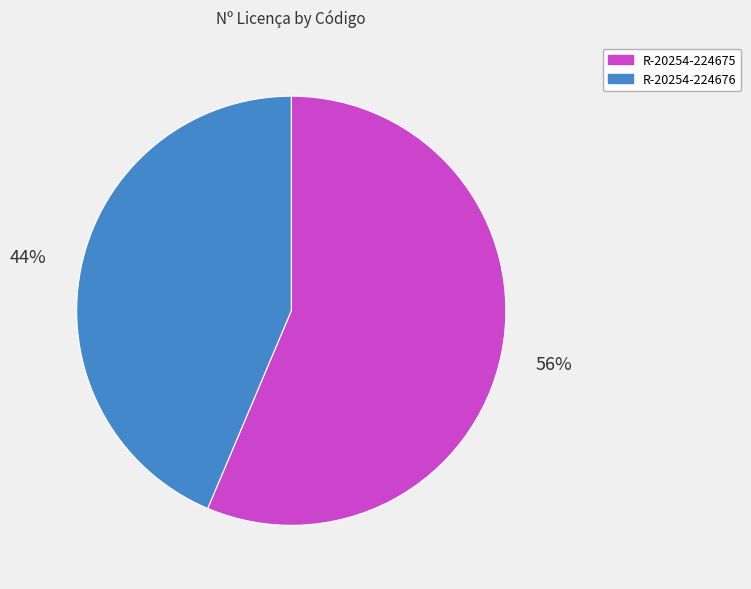

Which category has the smallest portion of the pie?

R-20254-224676